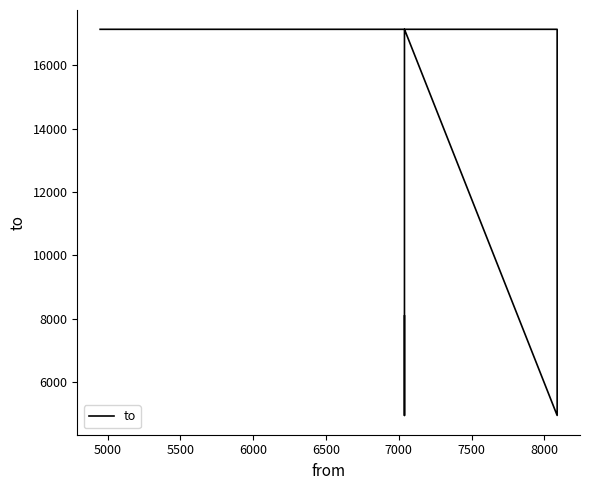

How many distinct data groups are displayed?

1